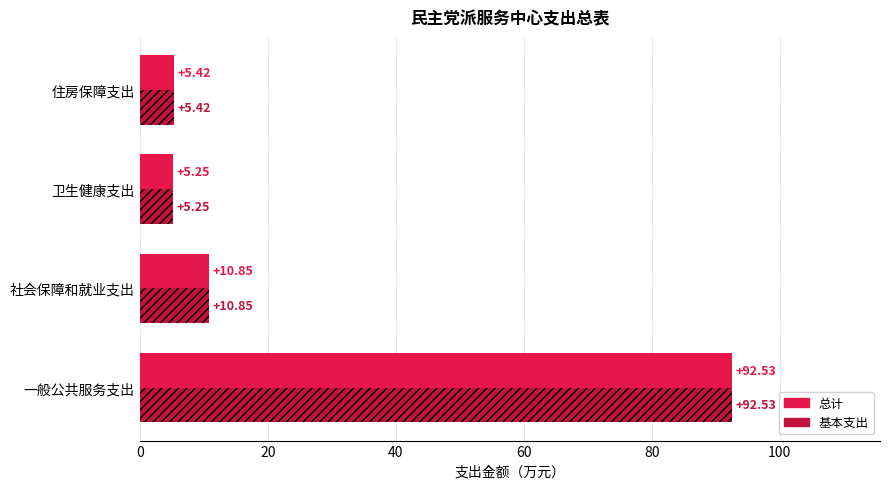

At which label does 总计 reach its peak?

一般公共服务支出